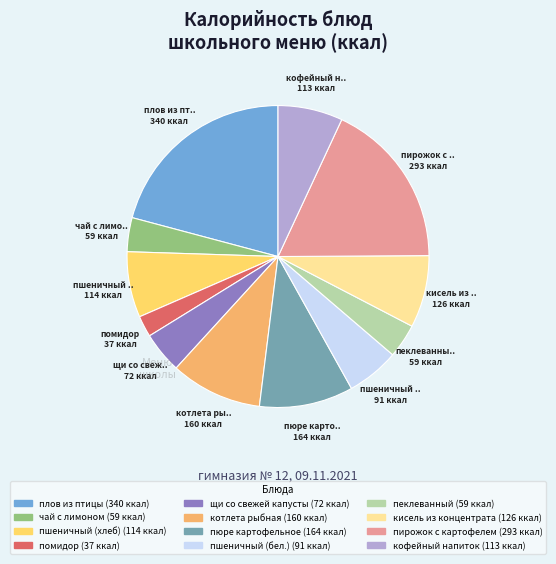

How many slices are in this pie chart?

12